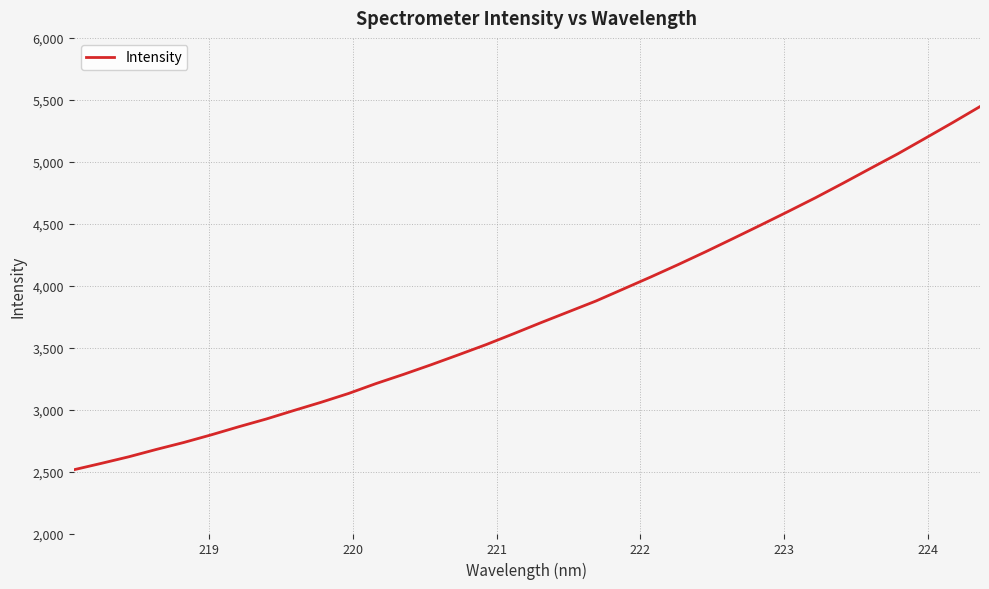

What is the maximum value shown in the chart?

5445.7